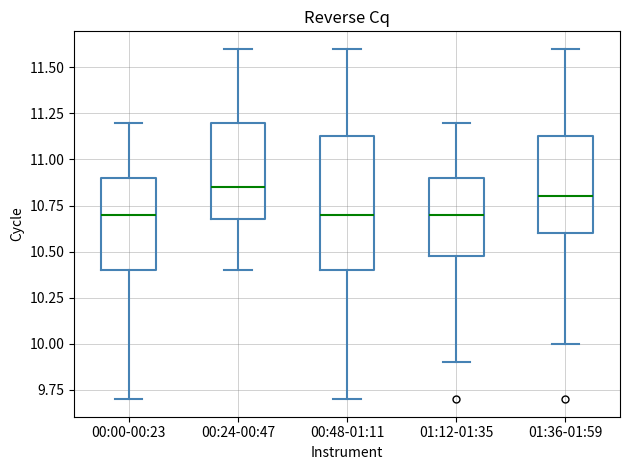

Which box's median line is the highest?

00:24-00:47